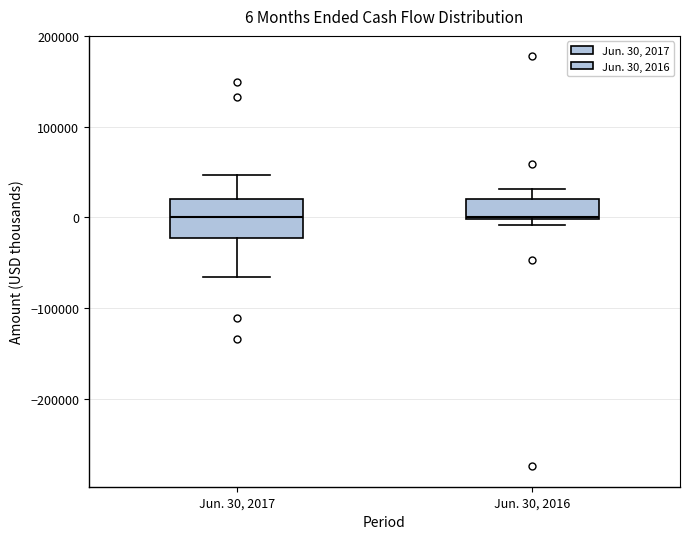

Comparing the boxes themselves (not the whiskers), which one is the tallest?

Jun. 30, 2017